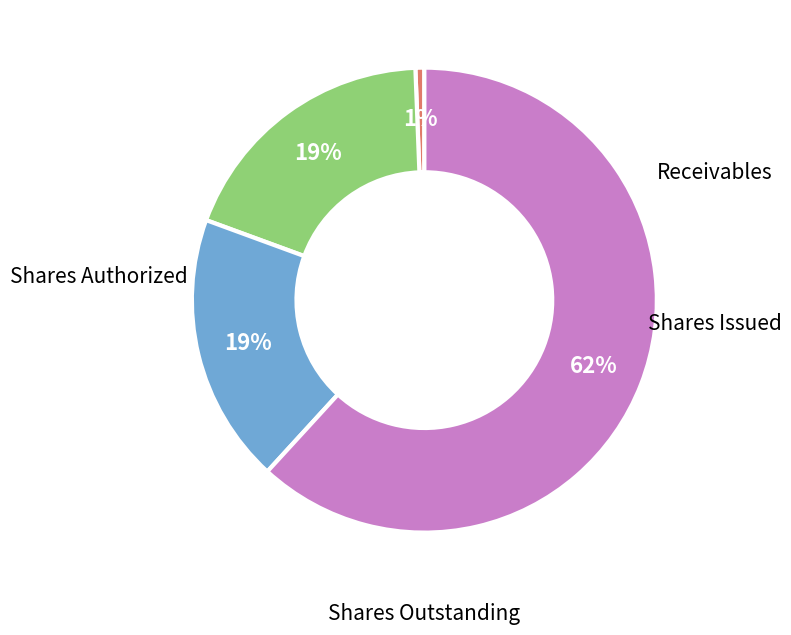

Does any single category account for the majority?

Yes